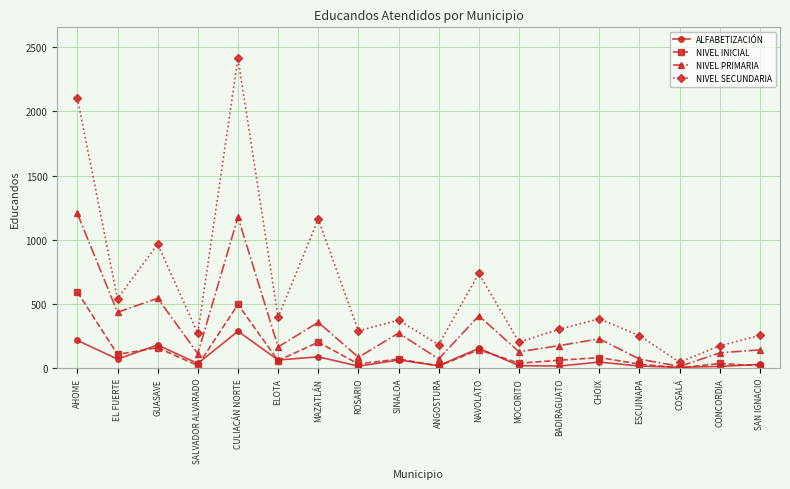

How many interior local valleys does the NIVEL PRIMARIA series have?

7